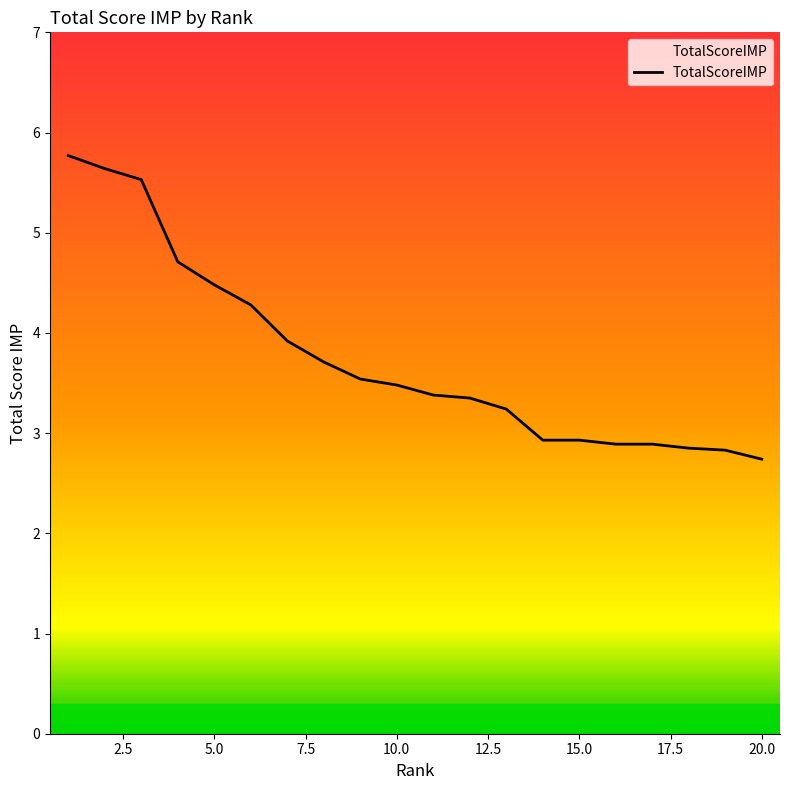

What is the difference between the maximum and minimum values?

3.0